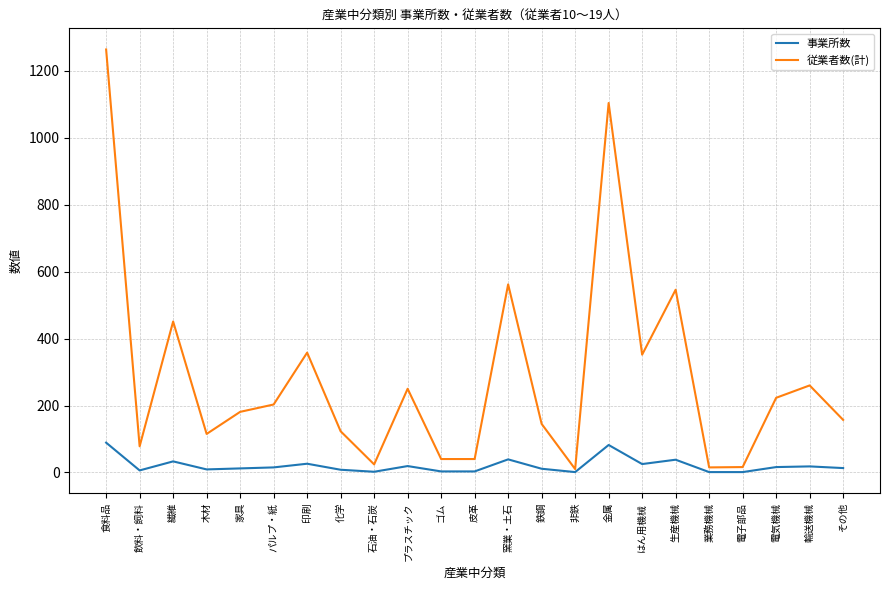

What is the maximum value shown in the chart?

1264